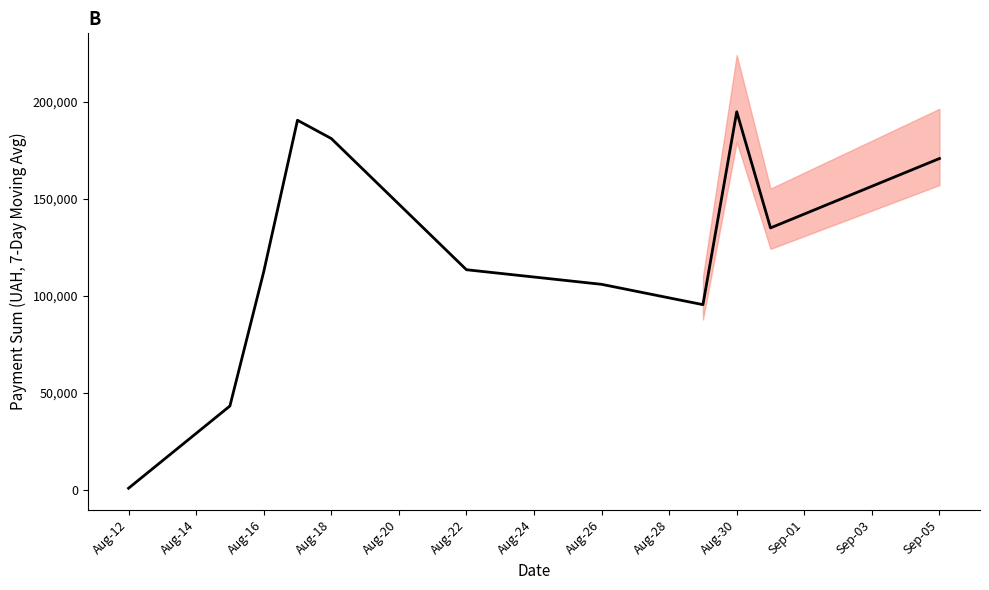

What is the difference between the maximum and second lowest values?

151452.7